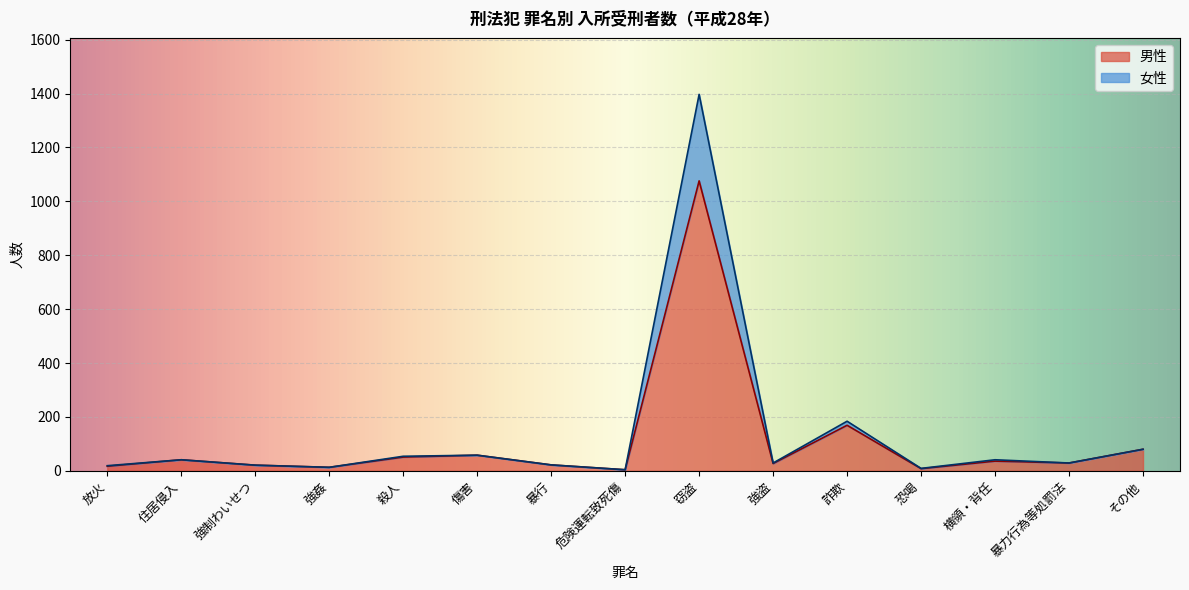

At how many categories does at least one series exceed 101?

2